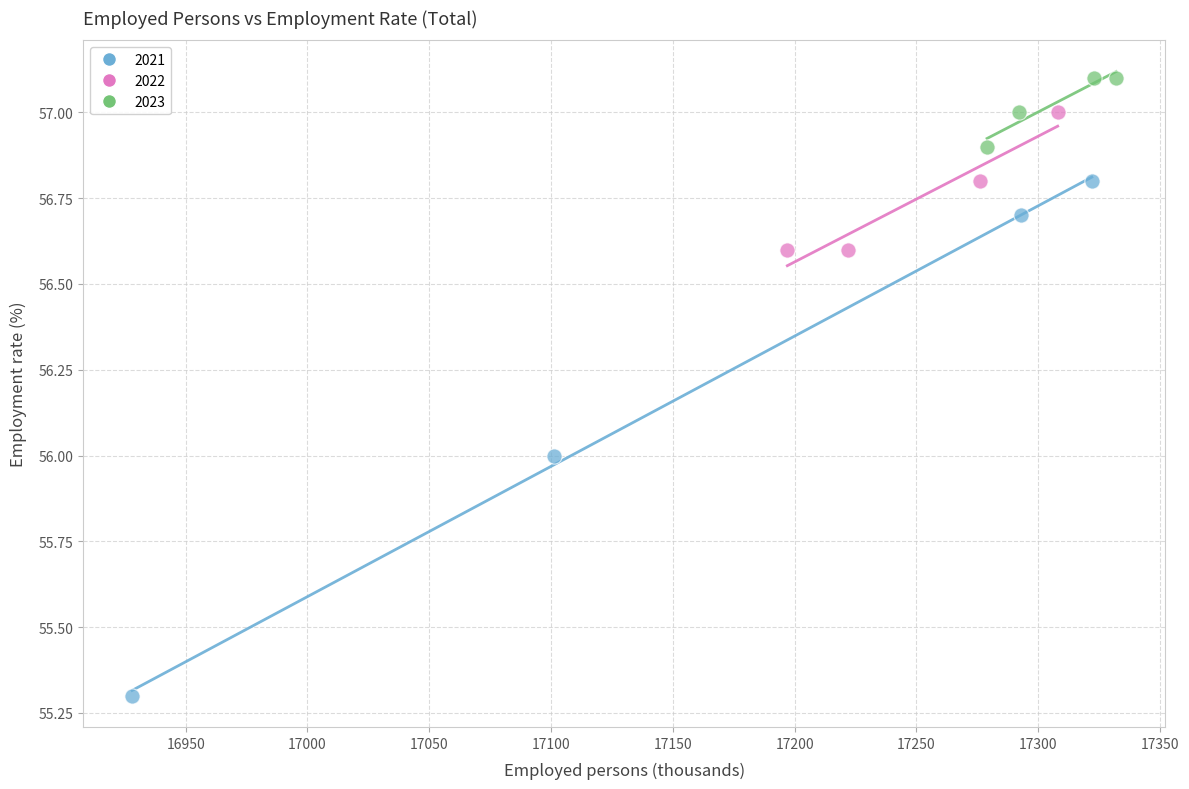

Which series has the largest Y range (max minus min)?

2021